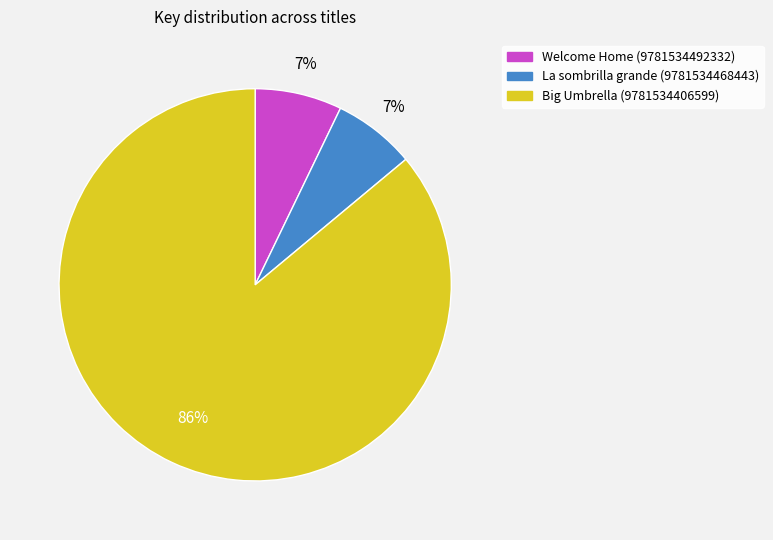

Is there any slice that represents more than half of the pie?

Yes